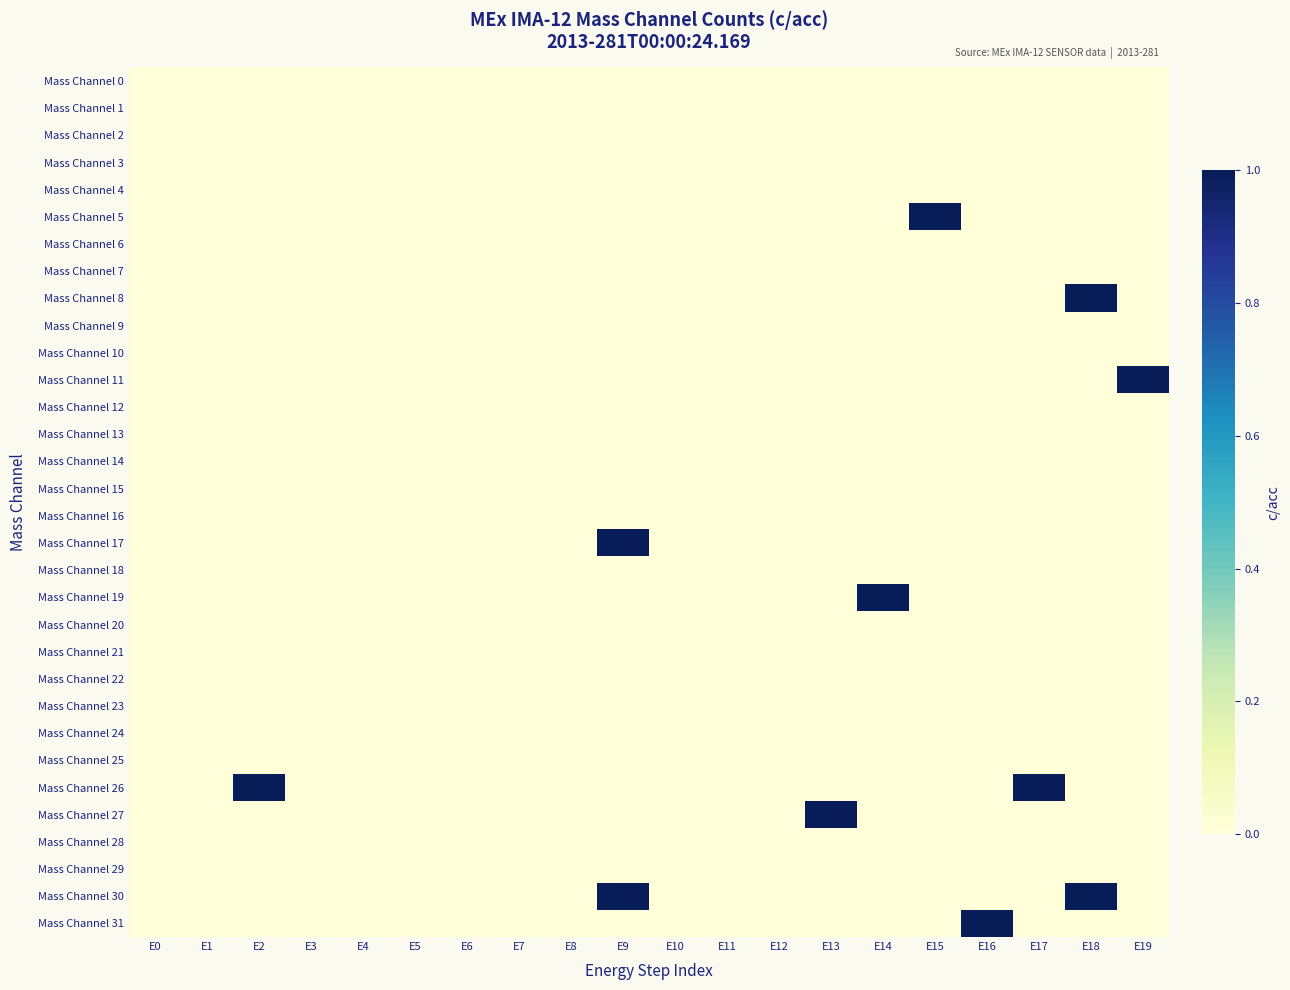

How many data points does each series have?

20